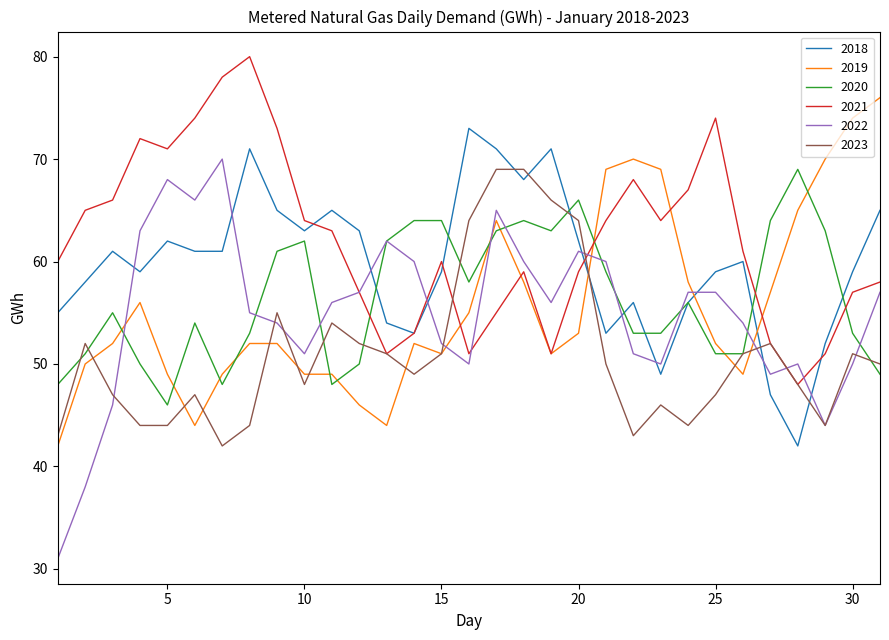

Which series has the largest total across all categories?

2021